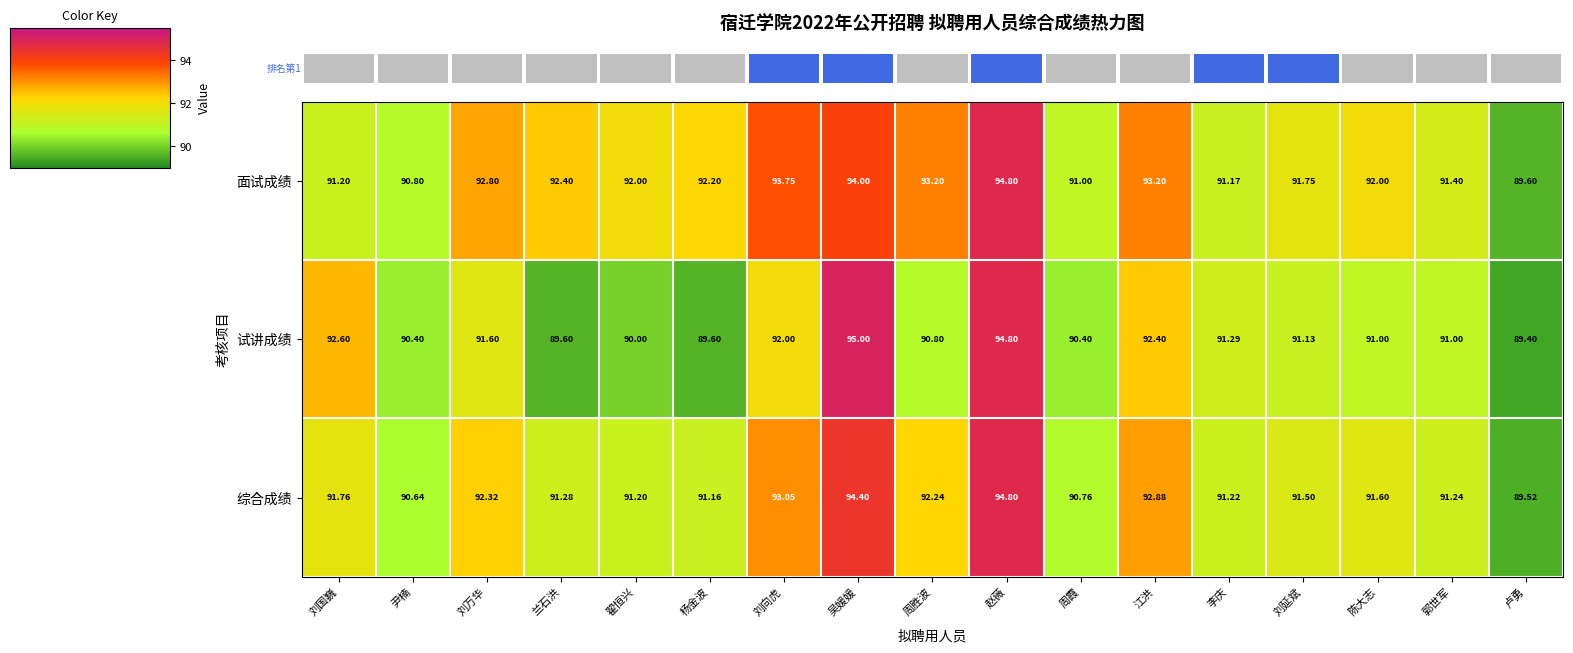

Rank the series by their average value, from highest to lowest.

面试成绩, 综合成绩, 试讲成绩